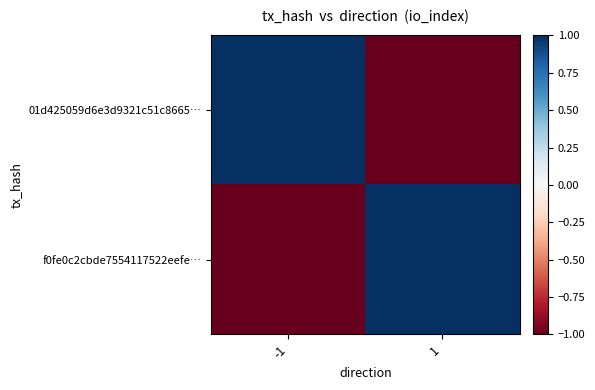

Which series changed the most between -1 and 1?

01d425059d6e3d9321c51c8665…